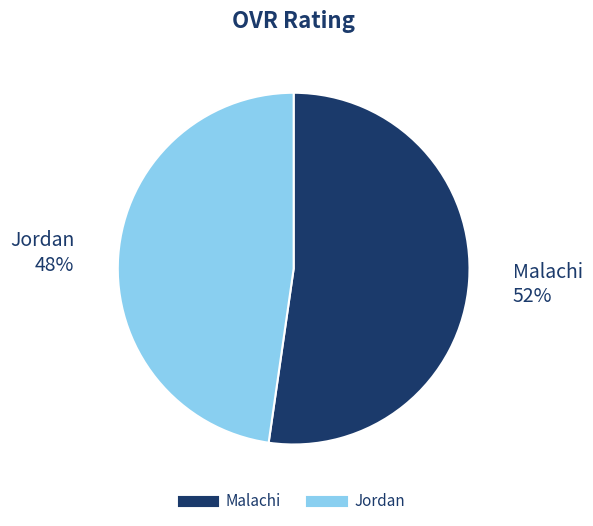

Which slice is the smallest?

Jordan